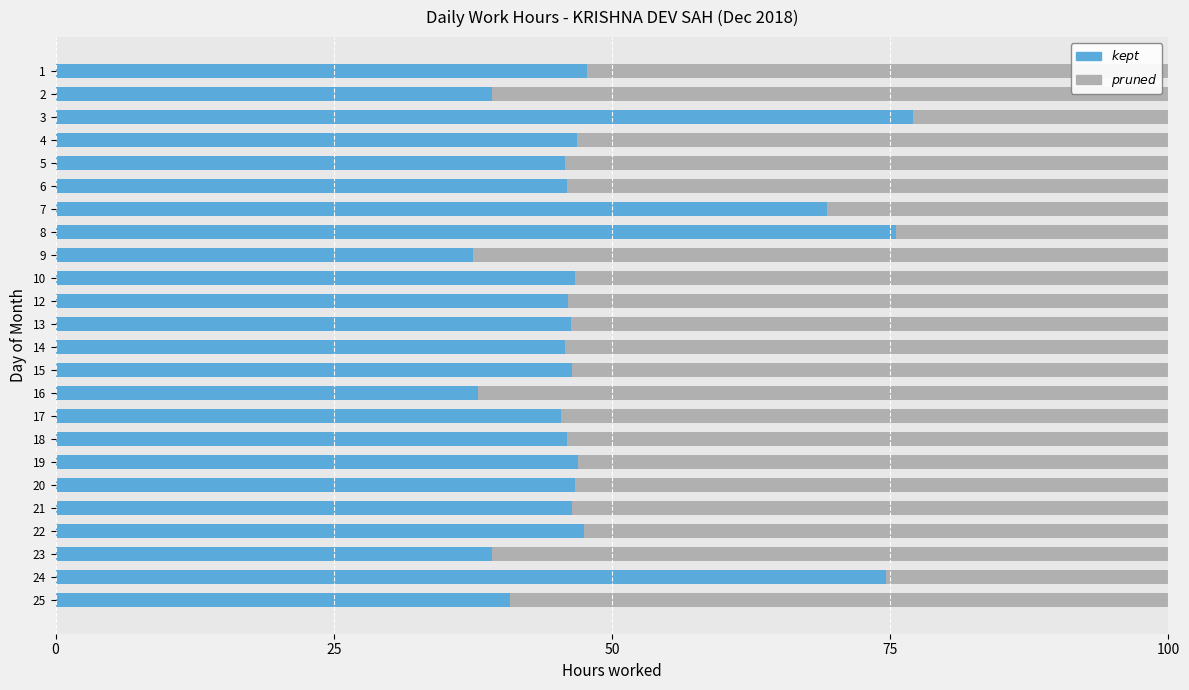

How many data points does each series have?

24